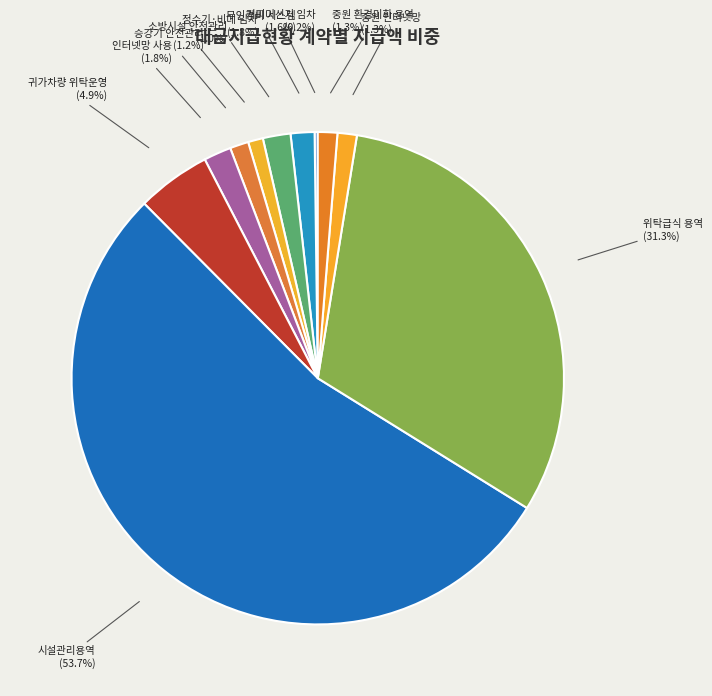

Between 소방시설 안전관리 and 인터넷망 사용, which is larger?

인터넷망 사용